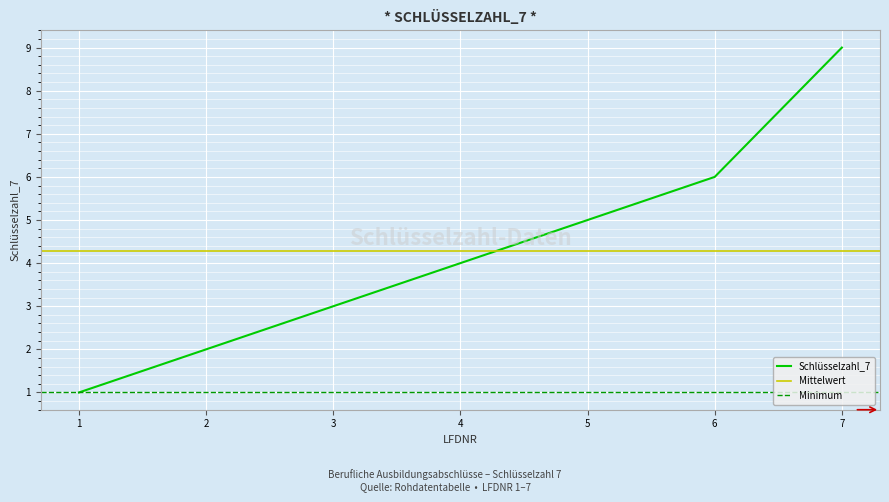

Reading left to right, transcribe all the data shown in this chart.

1=1	2=2	3=3	4=4	5=5	6=6	7=9